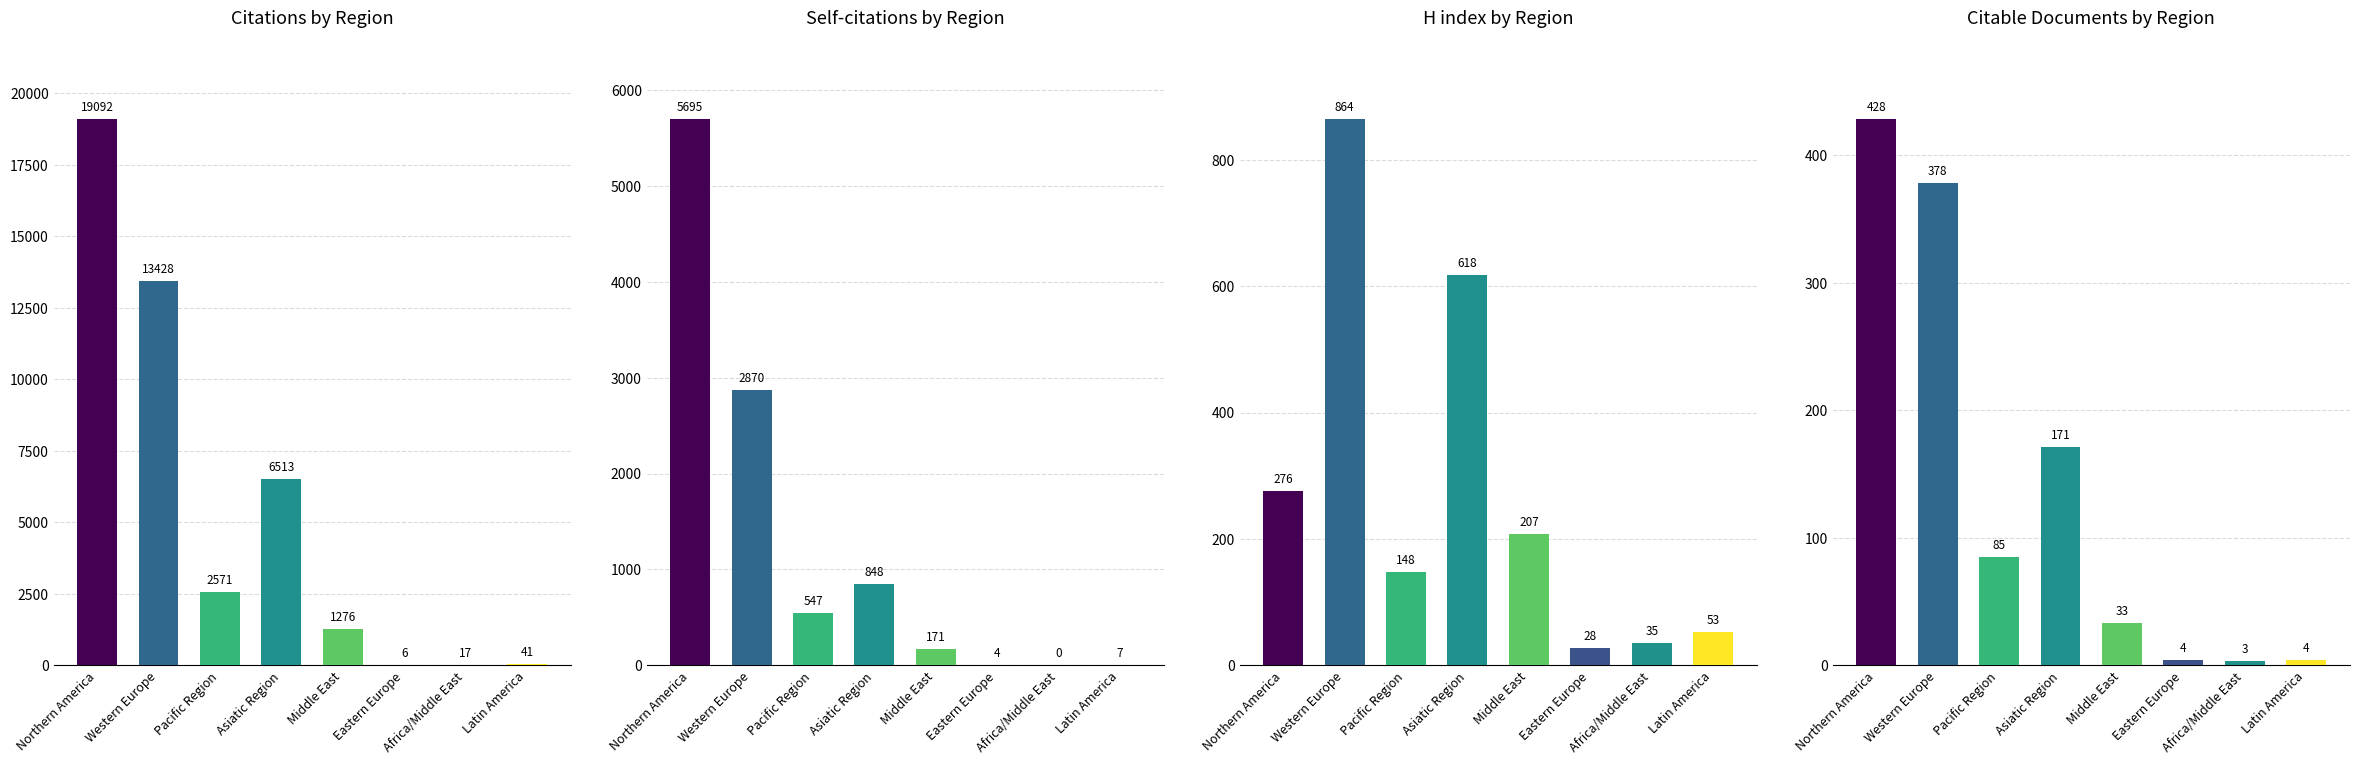

Count the number of categories in the chart.

8